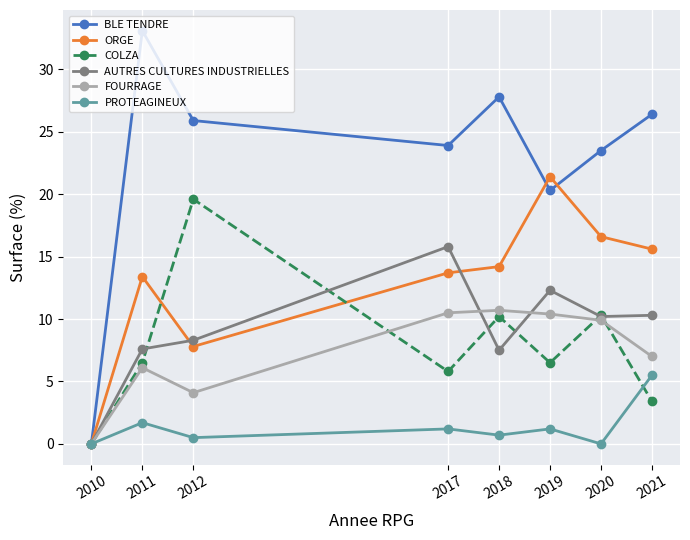

Is the value of PROTEAGINEUX at 2012 greater than the value of FOURRAGE at 2012?

No